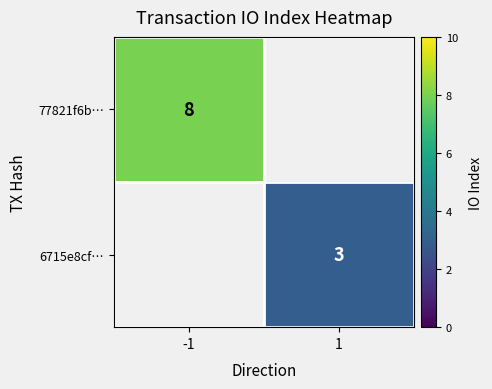

Is it true that 77821f6b… equals 3 at -1?

False